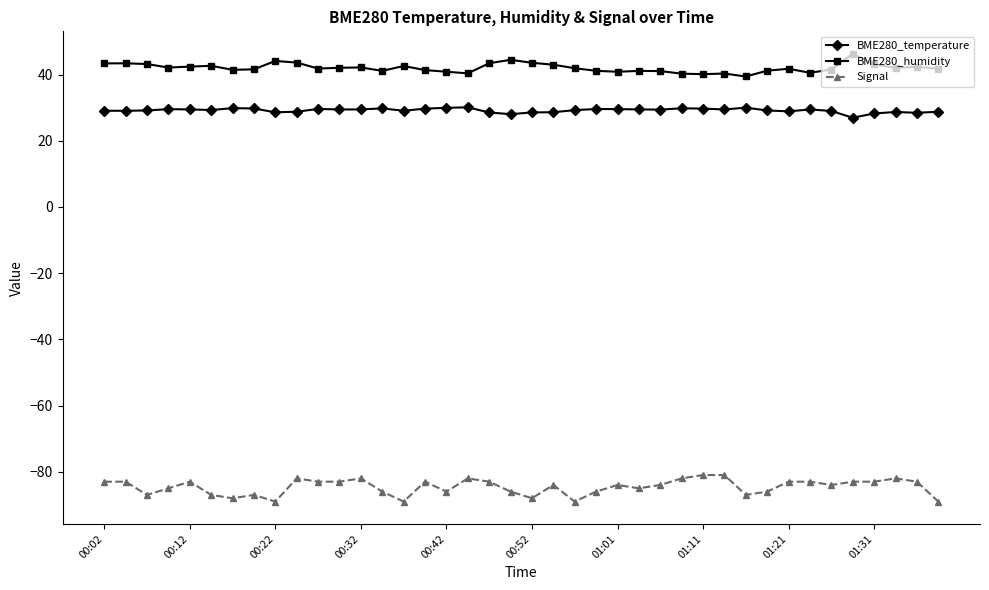

What is the difference between the maximum and second lowest values in the BME280_temperature series?

2.1